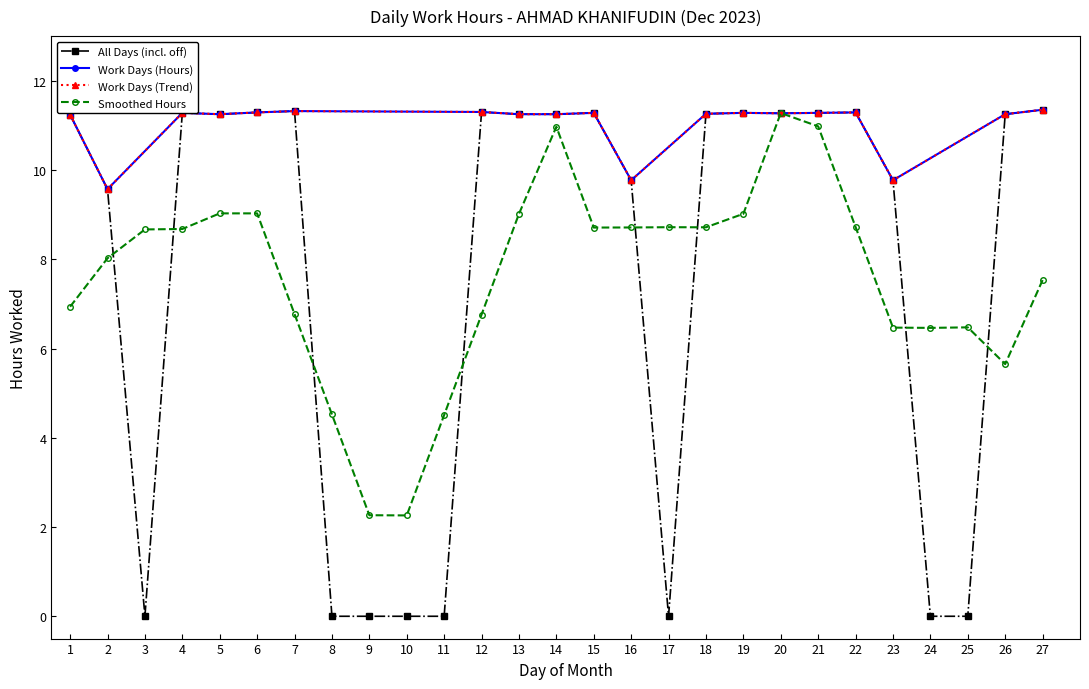

How many points are lower than both their immediate neighbors (excluding endpoints)?

4